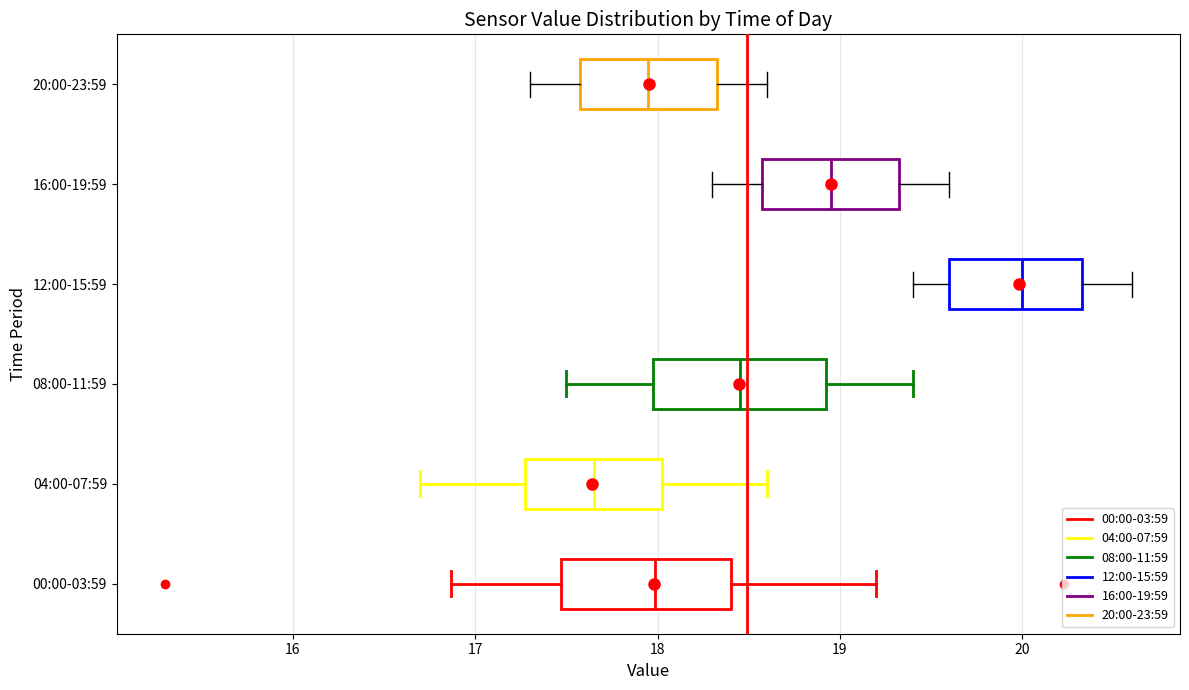

Which box has the furthest to the left median line?

04:00-07:59